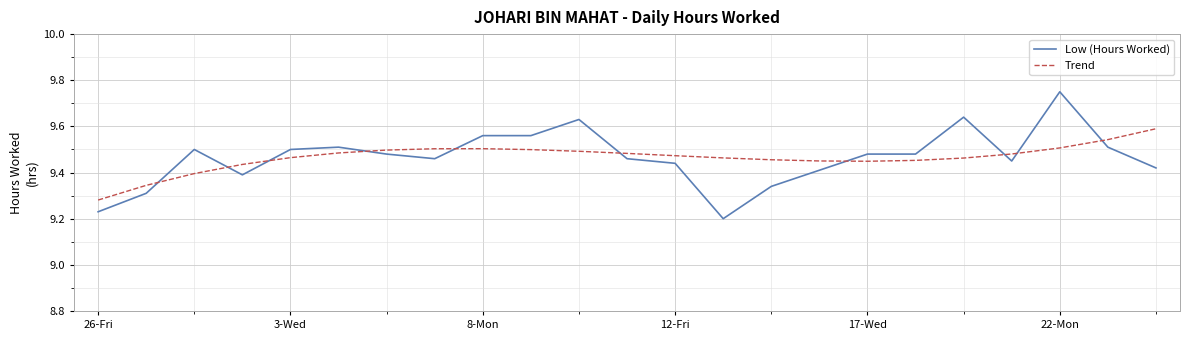

List the series in order of their peak value, highest first.

Low (Hours Worked), Trend